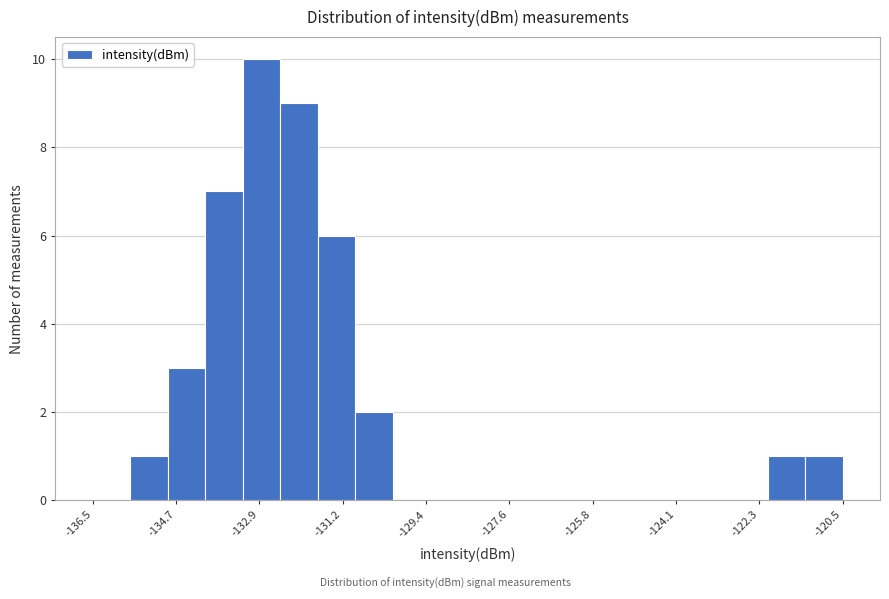

What is the height of the bar covering -121.3 to -120.5 on the x-axis? Neither the bar edges nor the heights are printed on the chart, so give them approximately, as read against the axes.

1